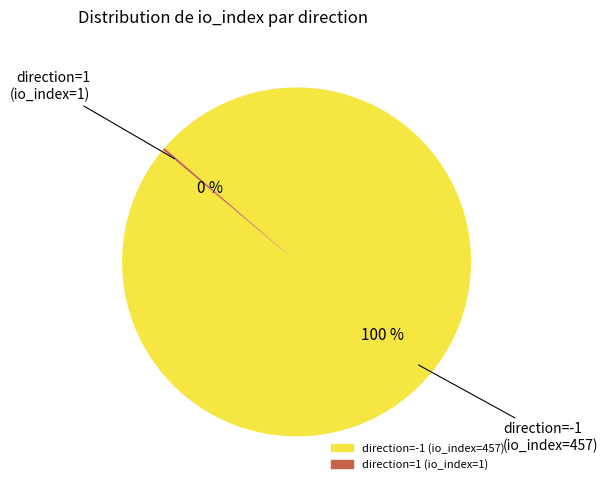

What percentage is the direction=-1 (io_index=457) slice, to the nearest percent?

100%